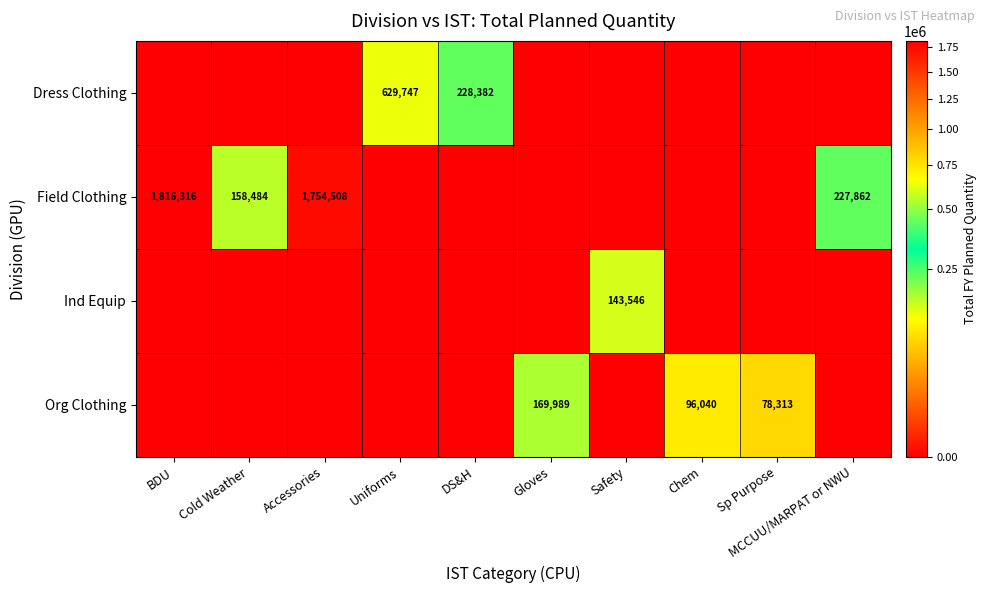

Is it true that Field Clothing equals 1816316 at BDU?

True